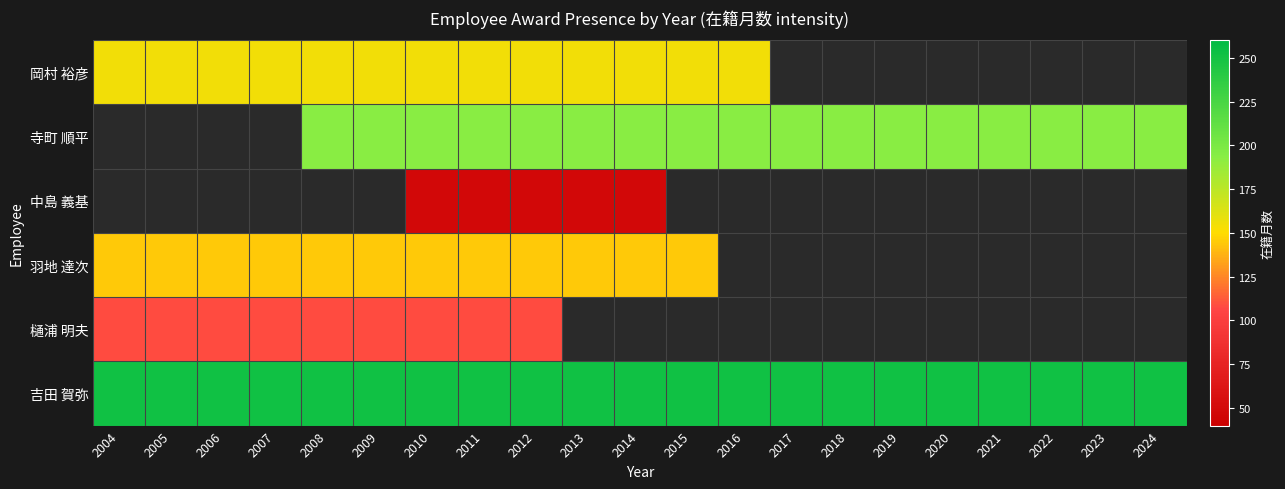

Which series has the largest total across all categories?

吉田 賀弥